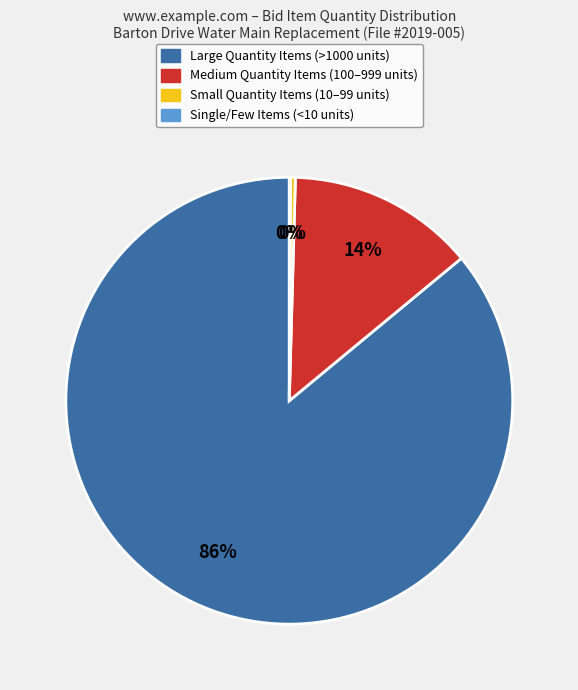

To the nearest percent, what is the average slice percentage?

25%